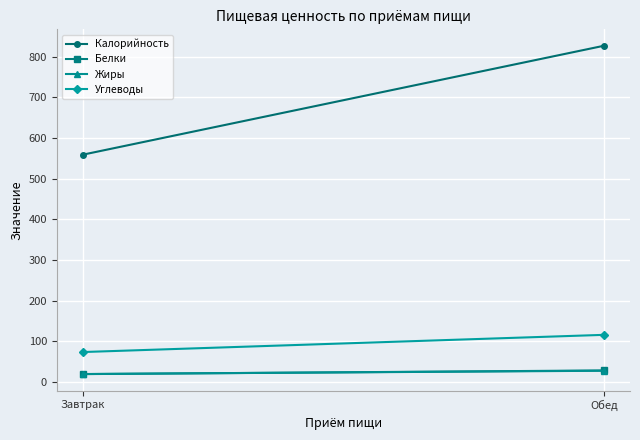

What is the sum of all Углеводы values?

189.1